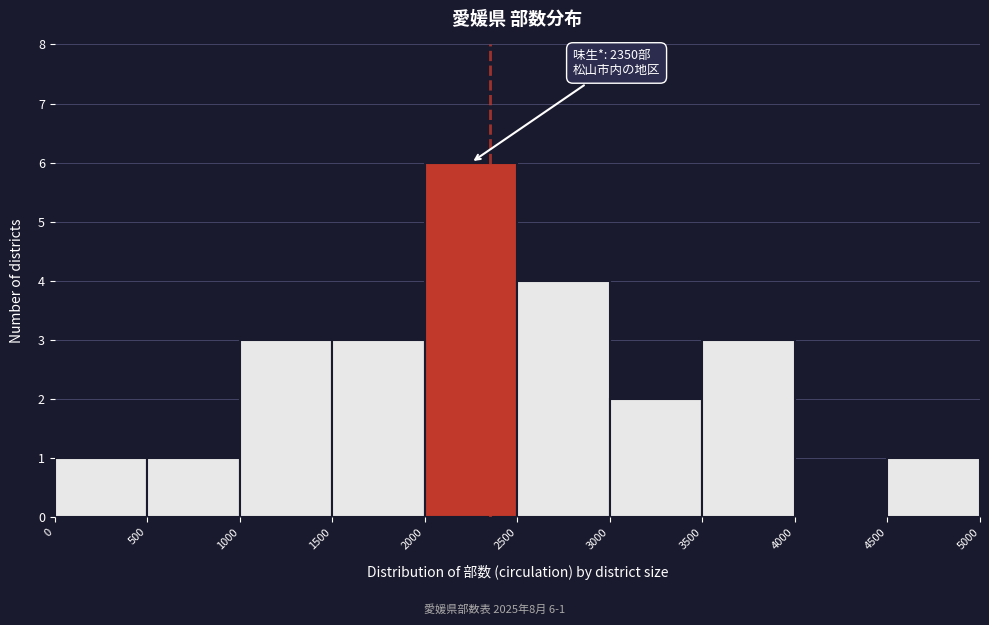

Over which range of the x-axis is the bar tallest?

2000 to 2500